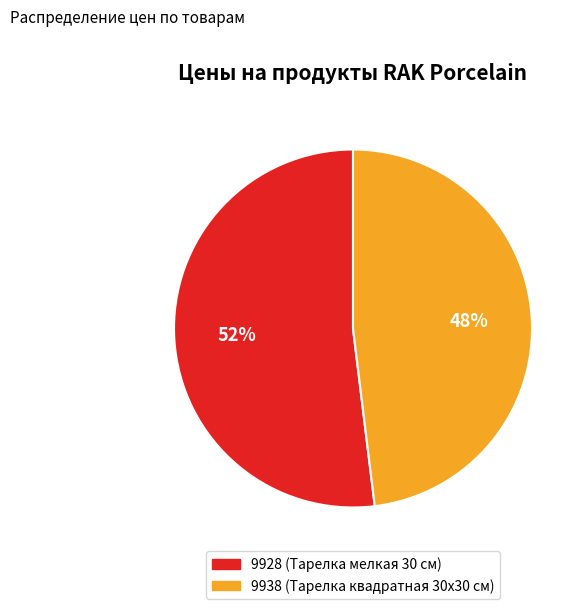

Which slice represents more than half of the pie?

9928